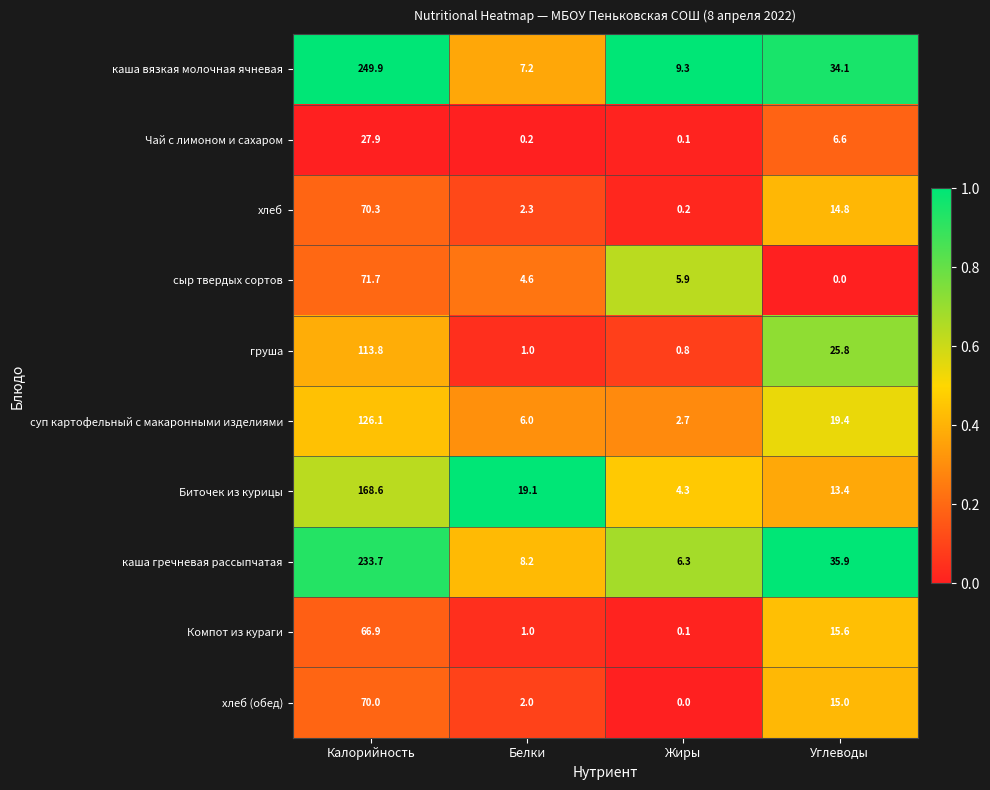

List the series in order of their peak value, highest first.

каша вязкая молочная ячневая, каша гречневая рассыпчатая, Биточек из курицы, суп картофельный с макаронными изделиями, груша, сыр твердых сортов, хлеб, хлеб (обед), Компот из кураги, Чай с лимоном и сахаром